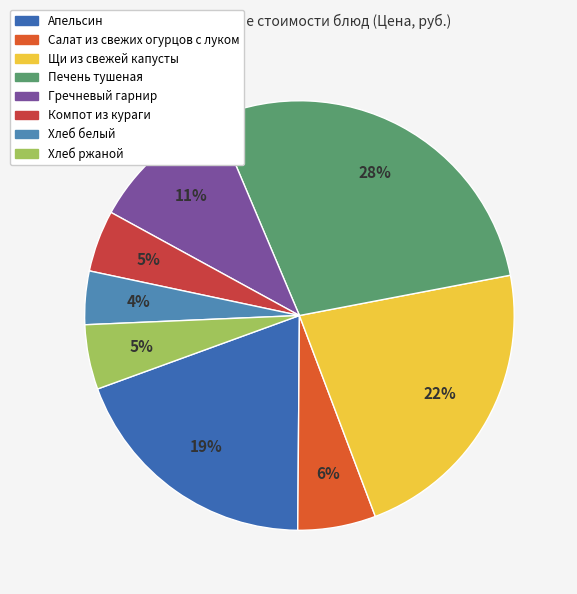

To the nearest percent, what is the combined percentage of Хлеб белый and Гречневый гарнир?

15%